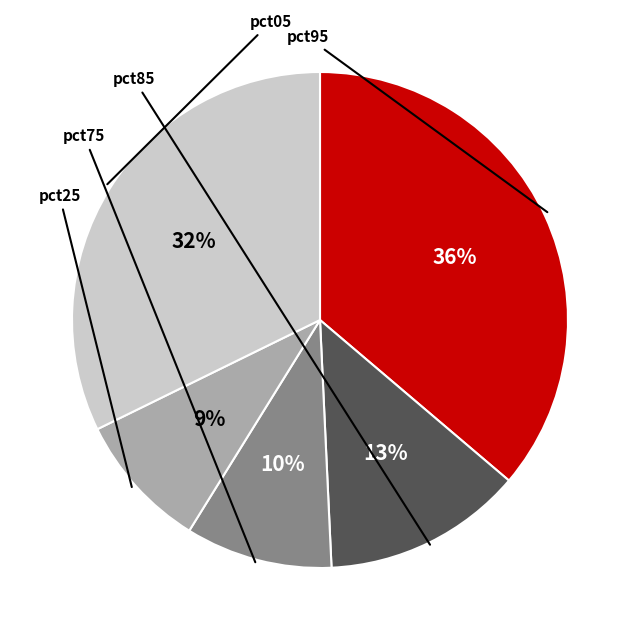

To the nearest percent, what is the difference between the largest and smallest slice percentages?

27%